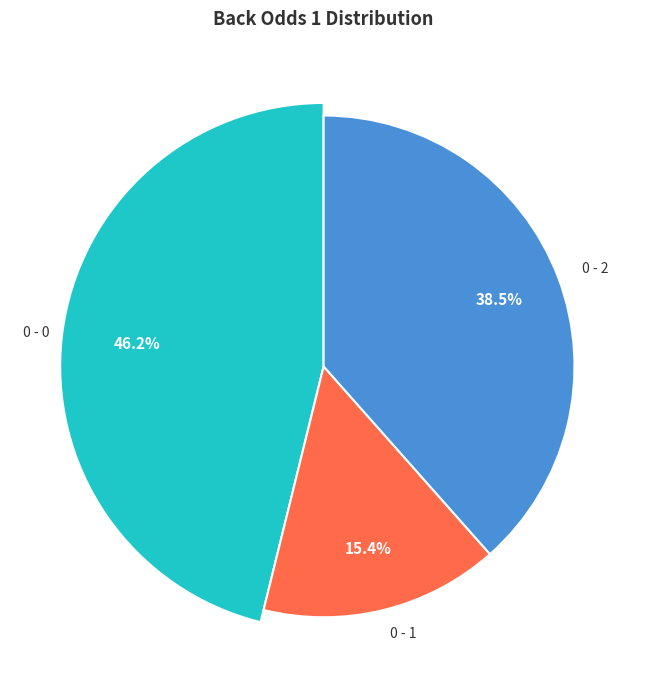

Is 0 - 1 the majority of the pie?

No